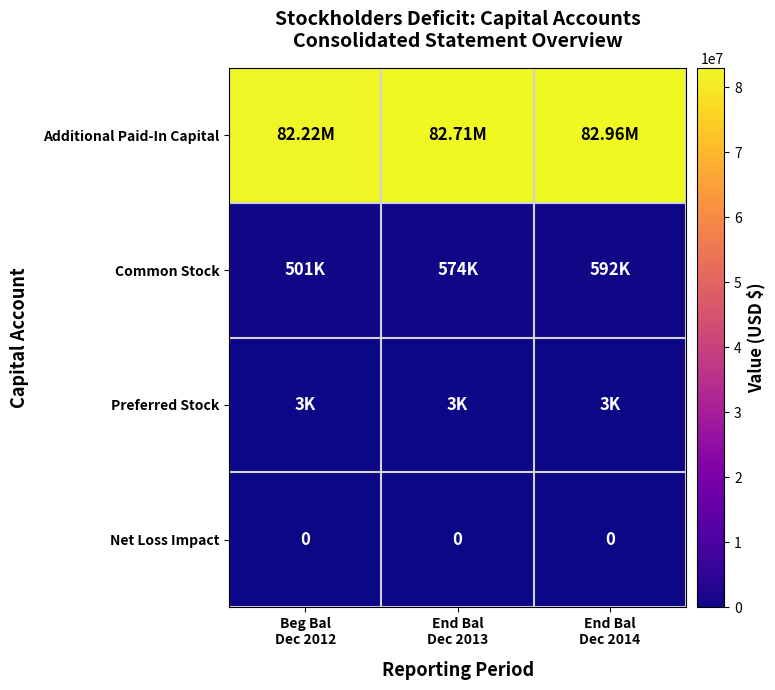

List the series in order of their peak value, highest first.

Additional Paid-In Capital, Common Stock, Preferred Stock, Net Loss Impact